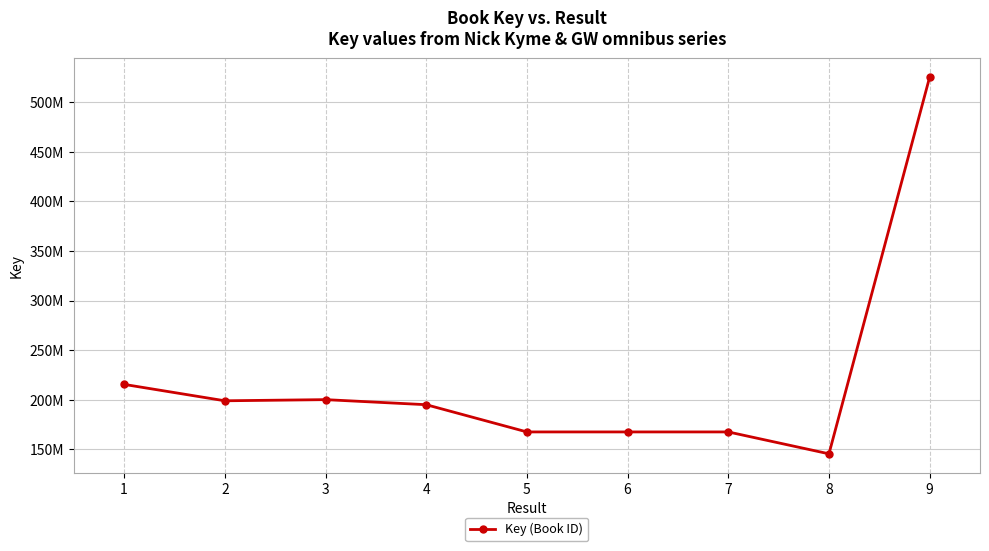

Does the chart have visible grid lines?

Yes